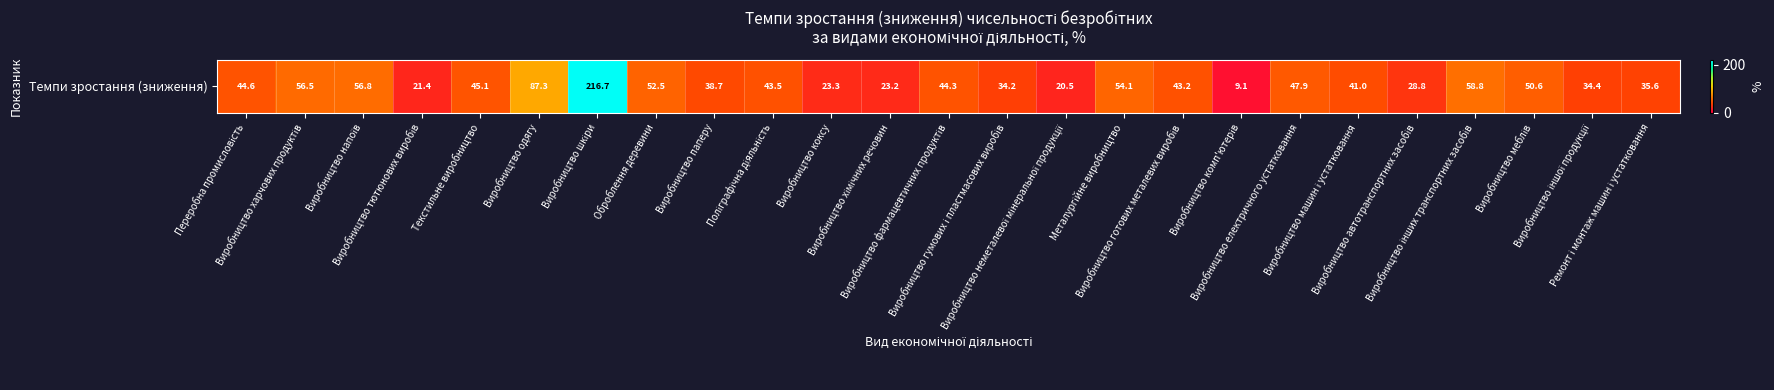

What is the difference between the maximum and second lowest values?

196.2